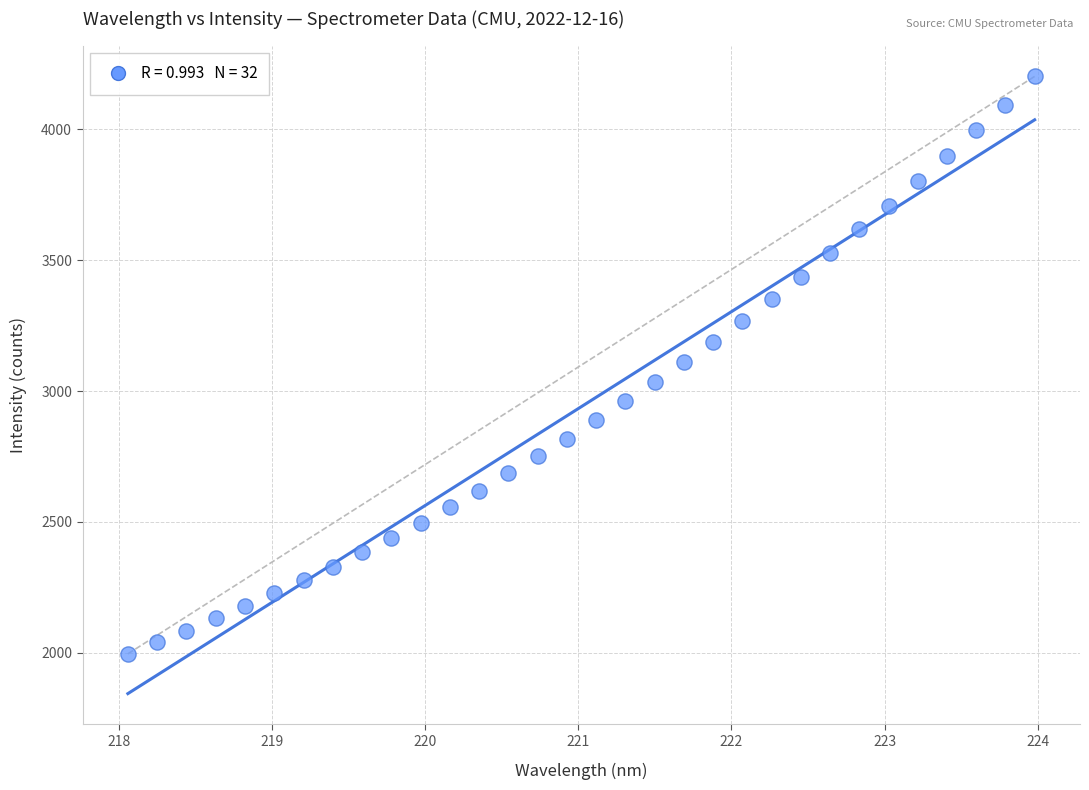

What is the range of X values (max minus min)?

5.9